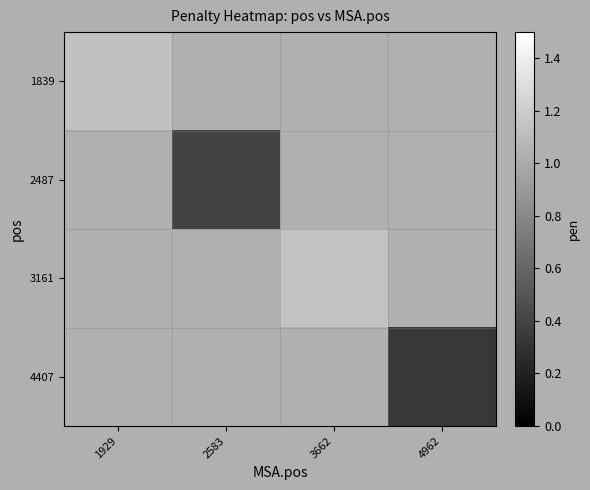

What is the maximum value shown in the chart?

1.1